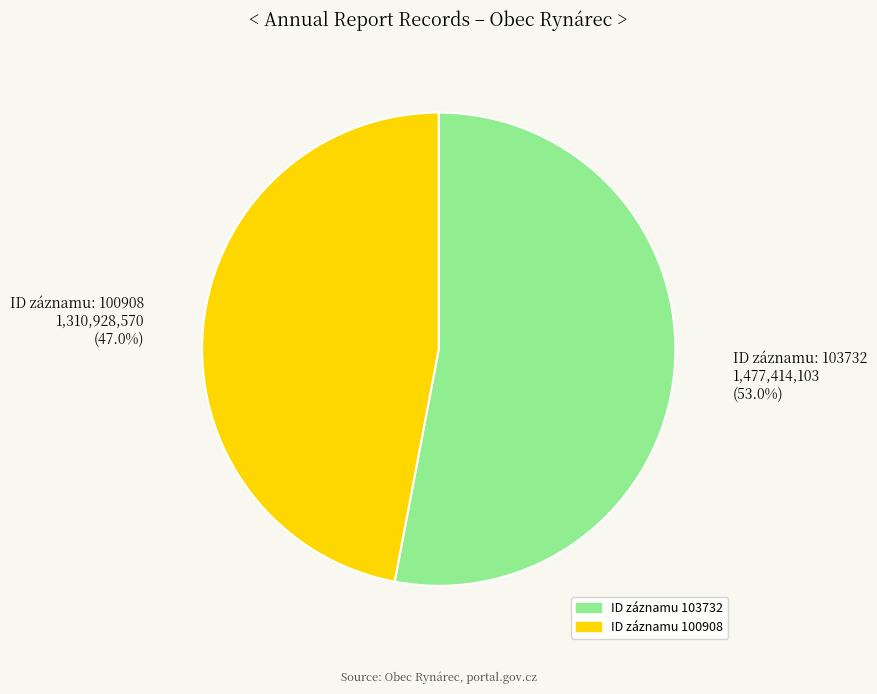

Count the number of slices in the pie.

2